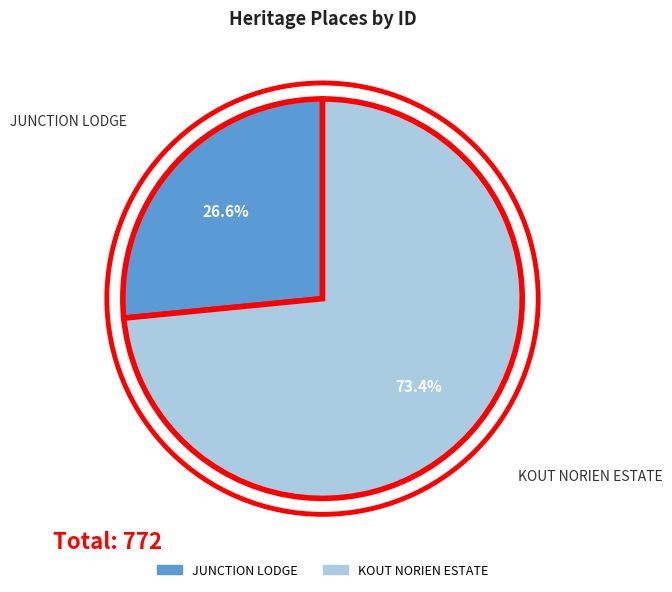

To the nearest percent, what percentage of the pie is JUNCTION LODGE?

27%